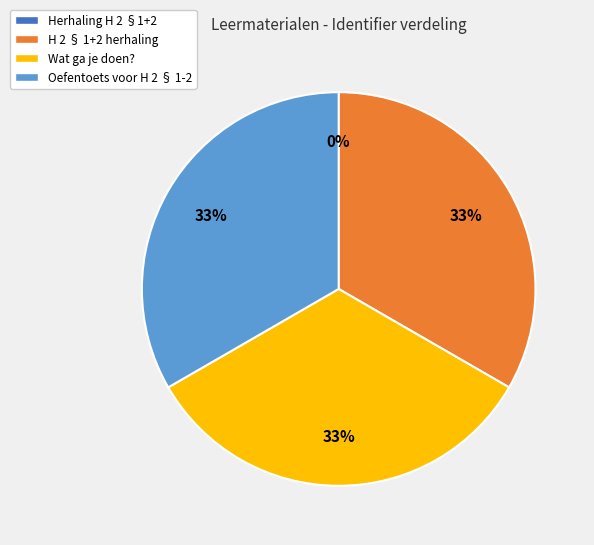

To the nearest percent, what is the difference between the largest and smallest slice percentages?

33%